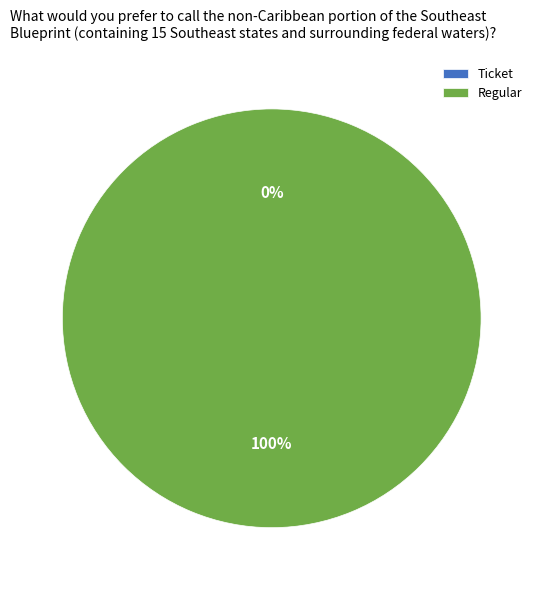

The Ticket slice represents 0% of the pie. True or false?

True